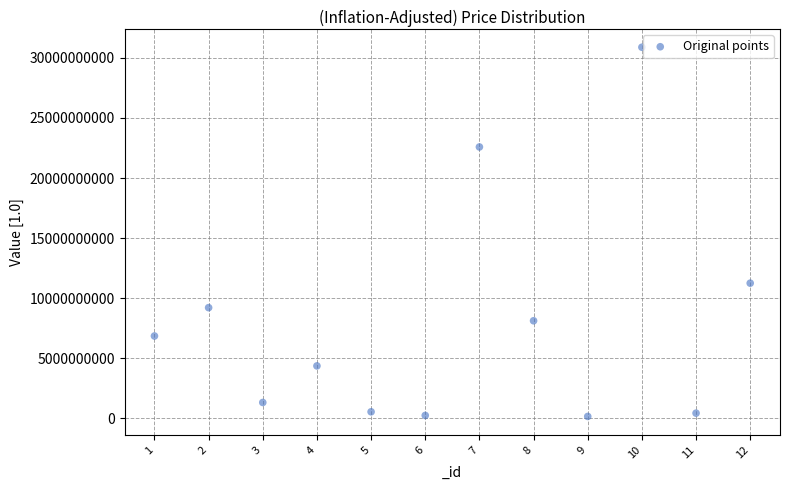

What Y value in the scatter plot is closest to 15525535668?

11255208231.2